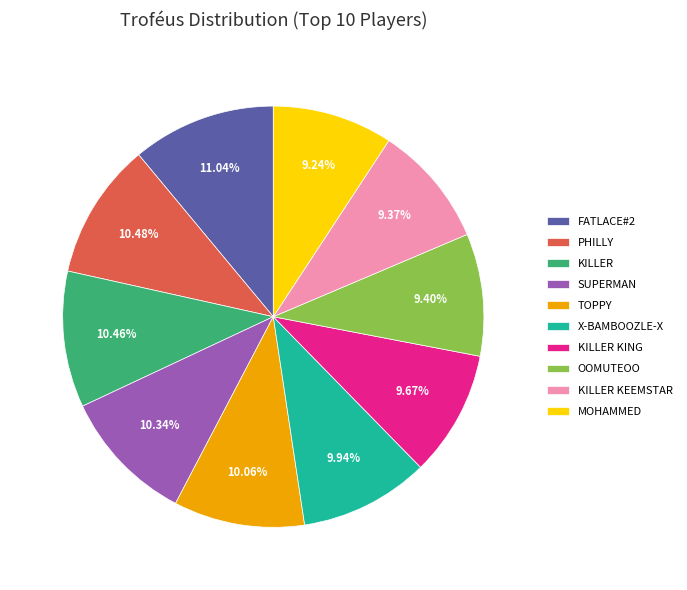

To the nearest percent, what is the average slice percentage?

10%